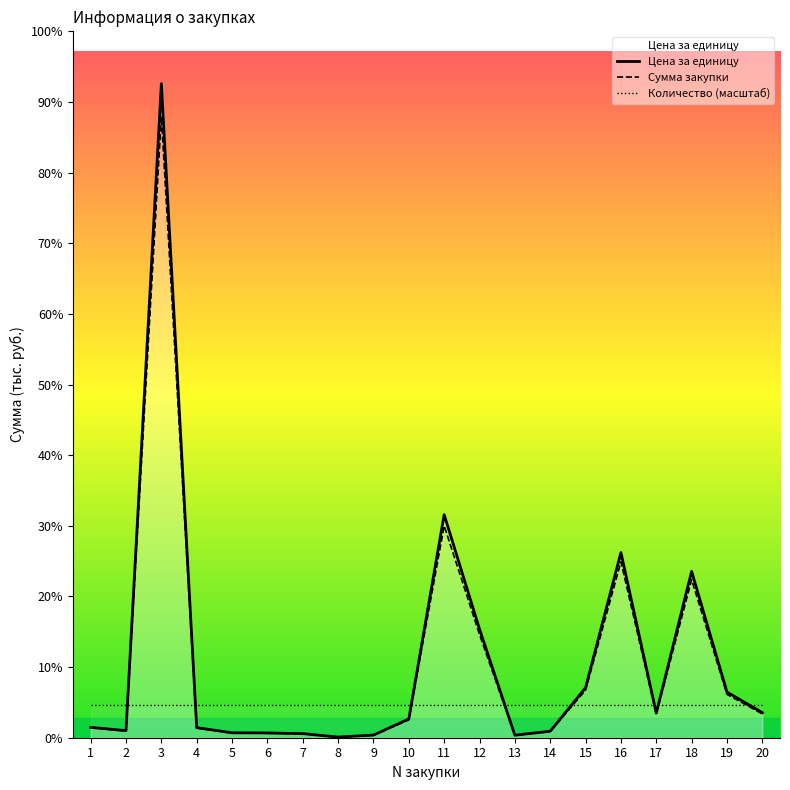

What is the difference between the maximum and minimum values in the Цена за единицу series?

5994.0